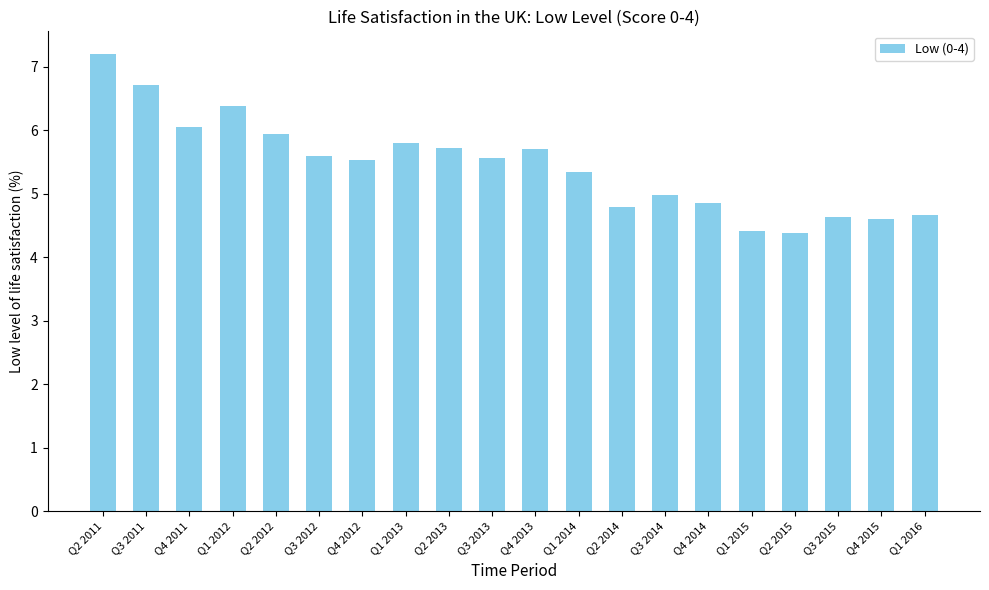

What is the maximum value shown in the chart?

7.2